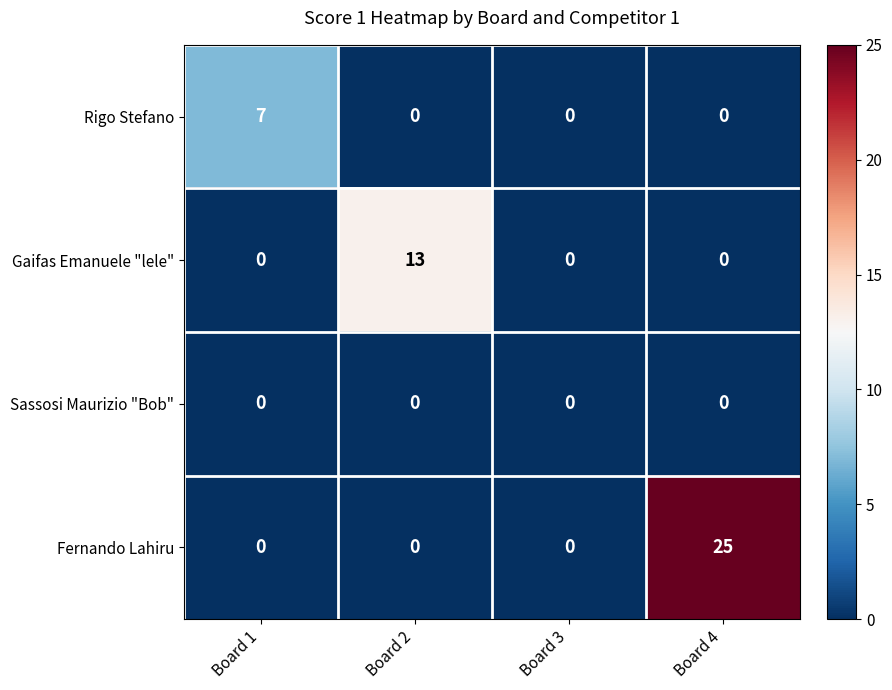

What is the difference between the maximum and second lowest values in the Fernando Lahiru series?

25